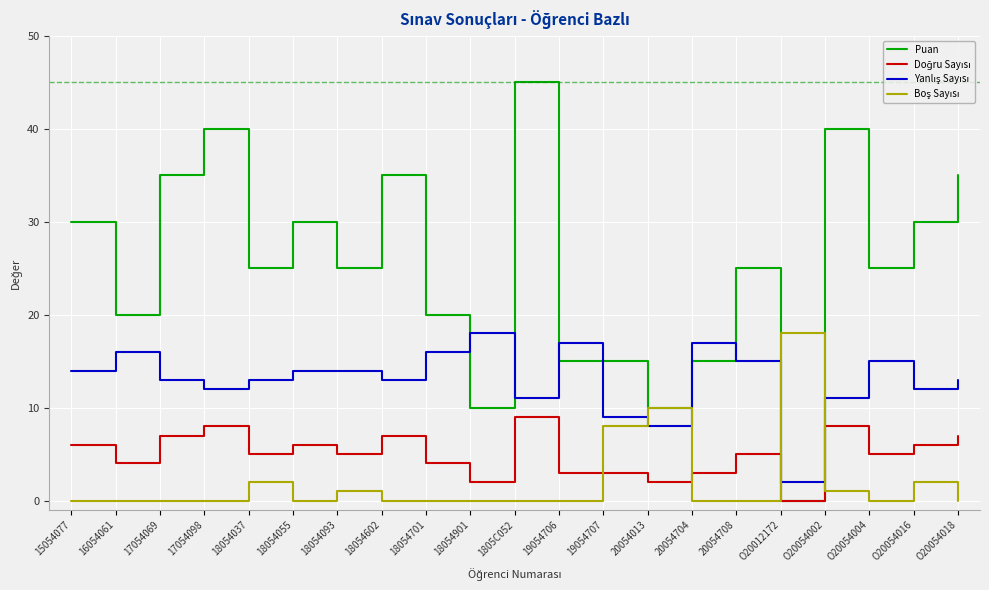

At which label does Puan first exceed 25?

15054077